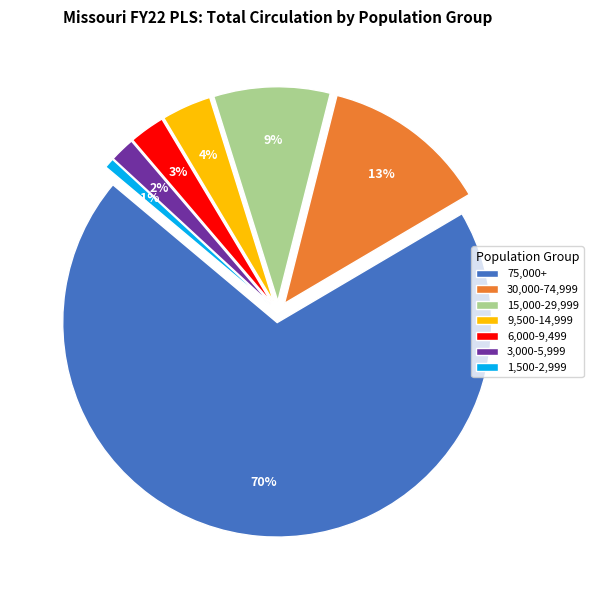

Which category has the biggest portion of the pie?

75,000+